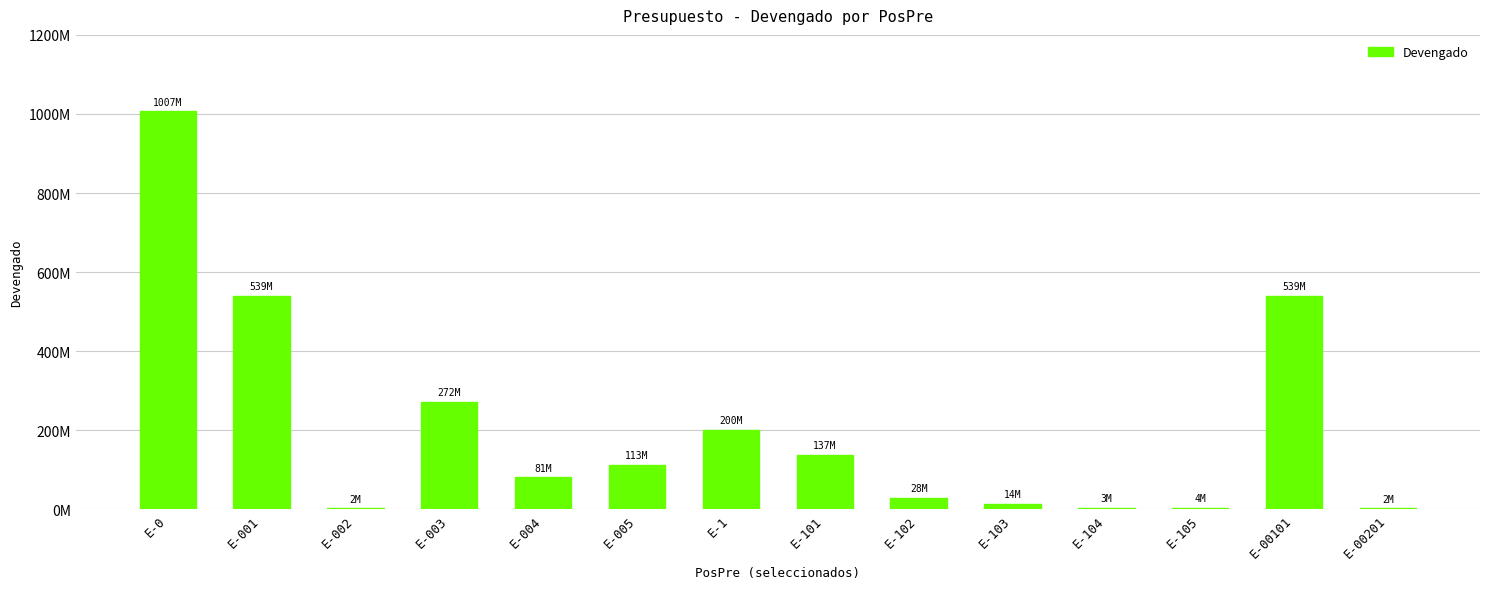

Reading left to right, what are all the values shown in this chart?

1006785179.9	539496088.1	2124370.9	271943374.0	80635399.0	112585947.9	200200164.7	137094511.0	28407417.1	13566263.5	3456936.9	4449414.5	539496088.1	2124370.9